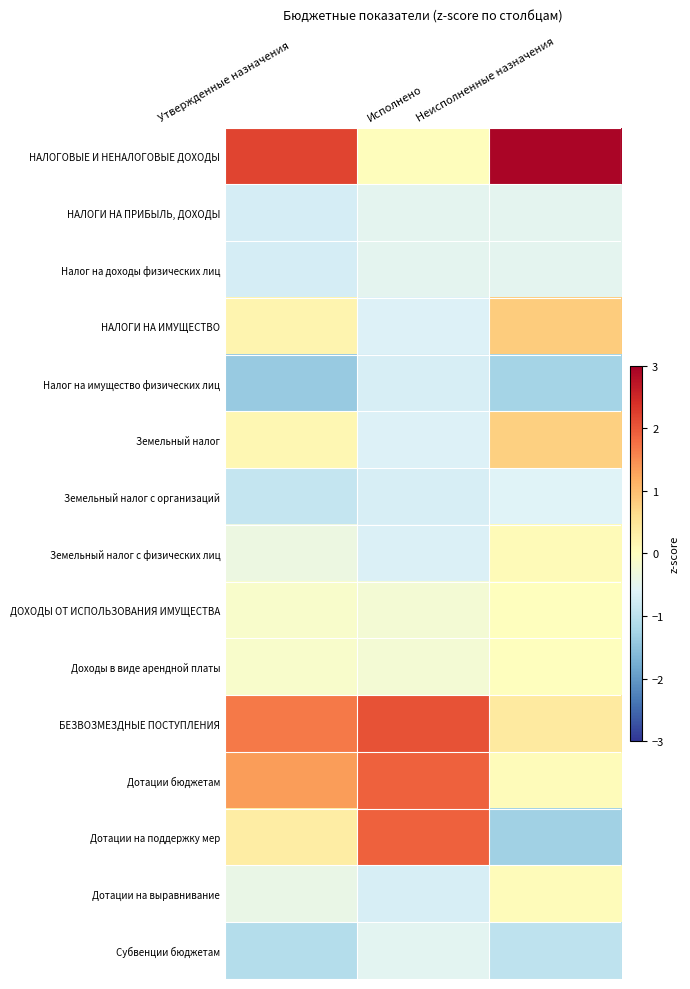

Rank the series by their maximum value, from highest to lowest.

НАЛОГОВЫЕ И НЕНАЛОГОВЫЕ ДОХОДЫ, БЕЗВОЗМЕЗДНЫЕ ПОСТУПЛЕНИЯ, Дотации бюджетам, Дотации на поддержку мер, НАЛОГИ НА ИМУЩЕСТВО, Земельный налог, Земельный налог с физических лиц, Дотации на выравнивание, ДОХОДЫ ОТ ИСПОЛЬЗОВАНИЯ ИМУЩЕСТВА, Доходы в виде арендной платы, НАЛОГИ НА ПРИБЫЛЬ, ДОХОДЫ, Налог на доходы физических лиц, Субвенции бюджетам, Земельный налог с организаций, Налог на имущество физических лиц